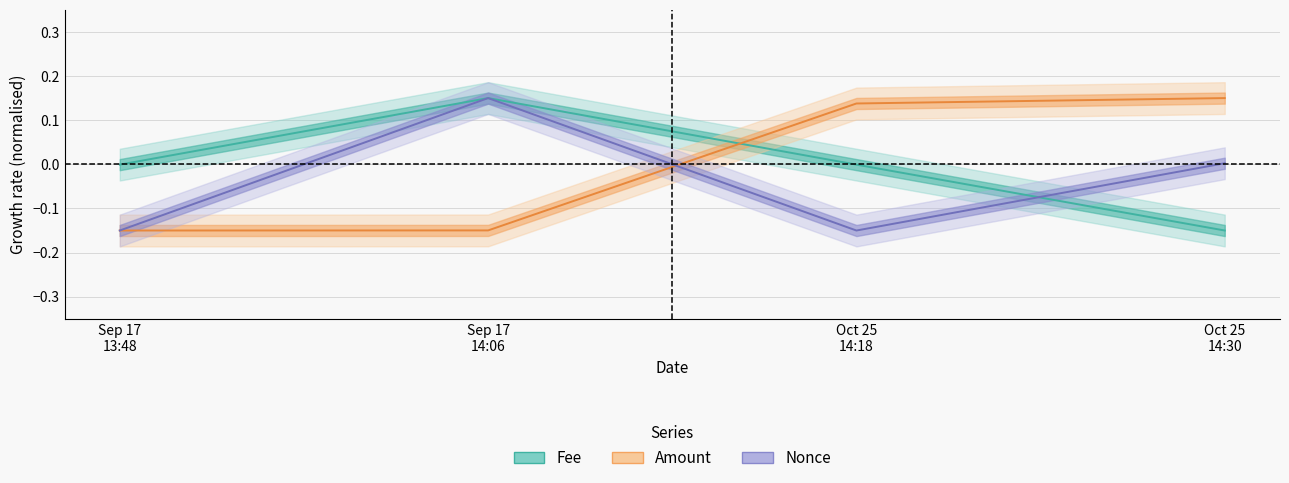

What position from the left is Oct 25 14:30?

4